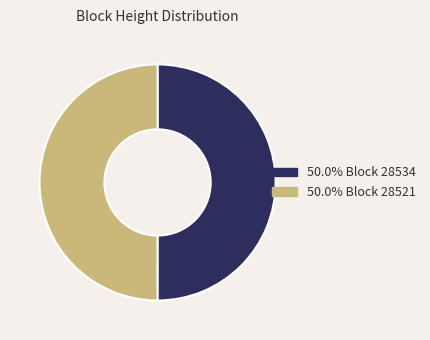

How many slices are in this pie chart?

2